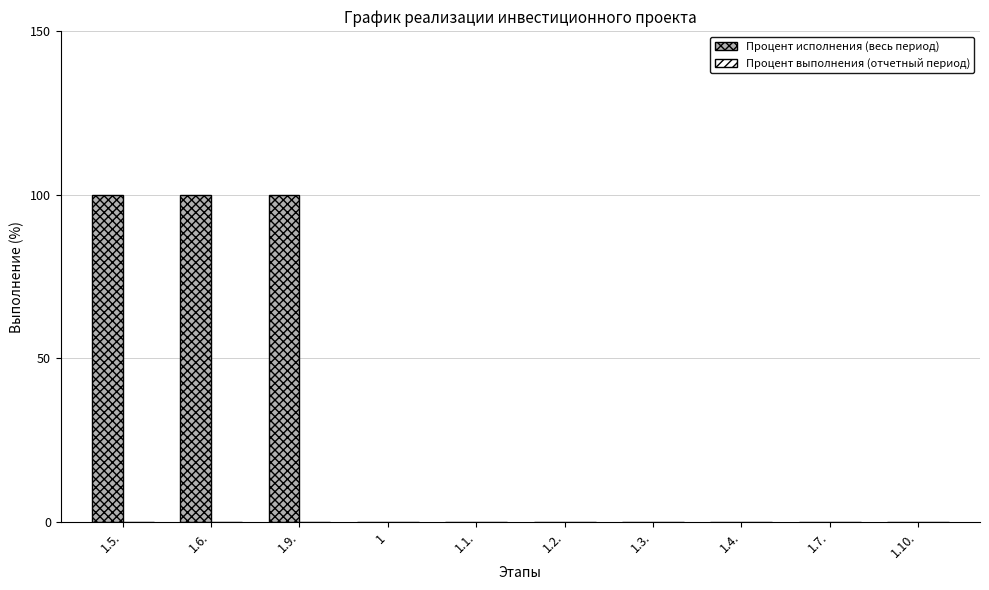

The value at 1.7. is 0. True or false?

True